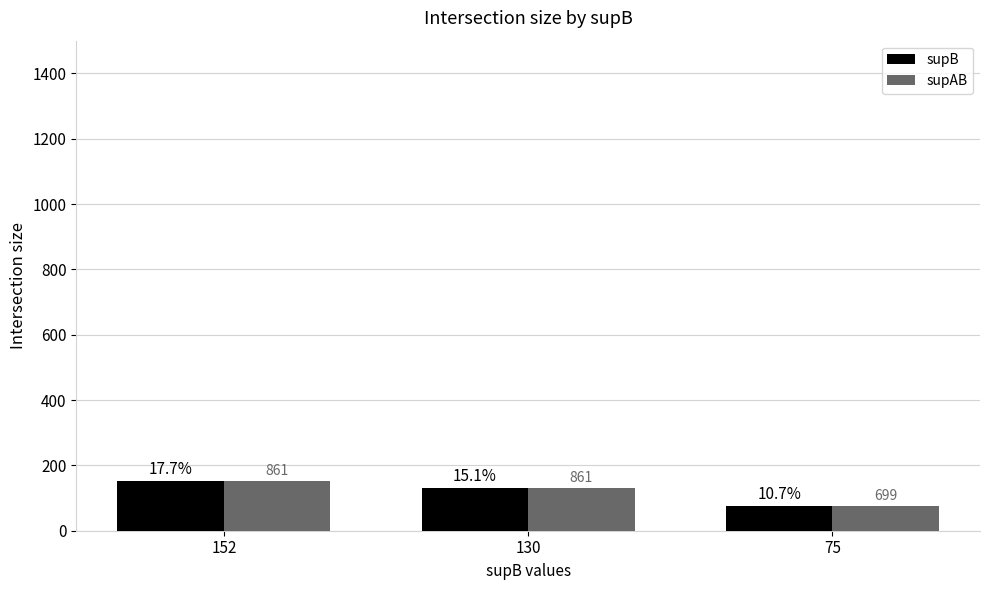

At which label does supB first exceed 130?

152